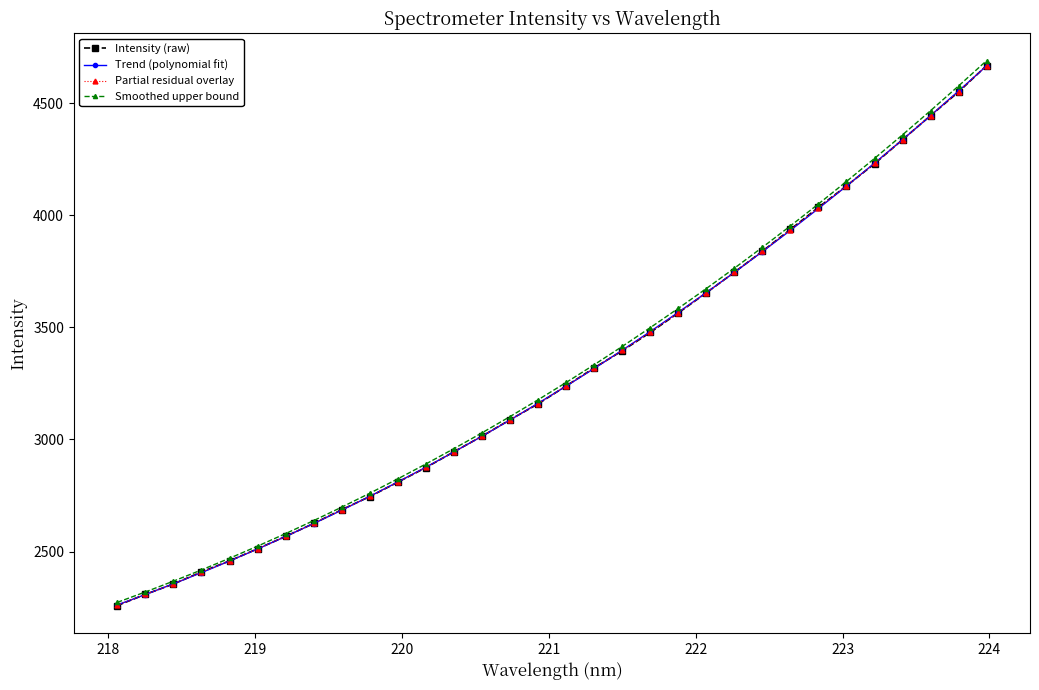

How many intersections are there between Trend (polynomial fit) and Partial residual overlay?

15